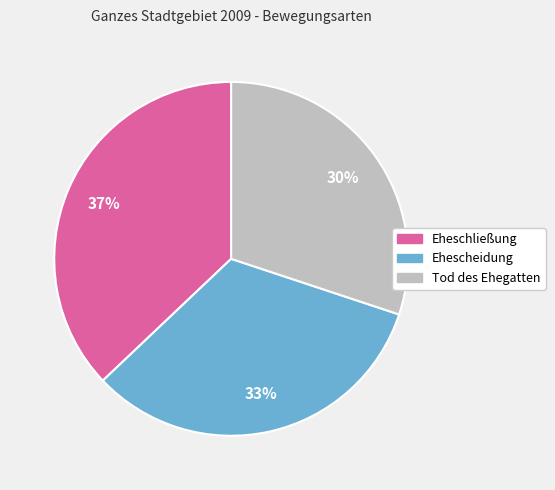

Which slice is the smallest?

Tod des Ehegatten